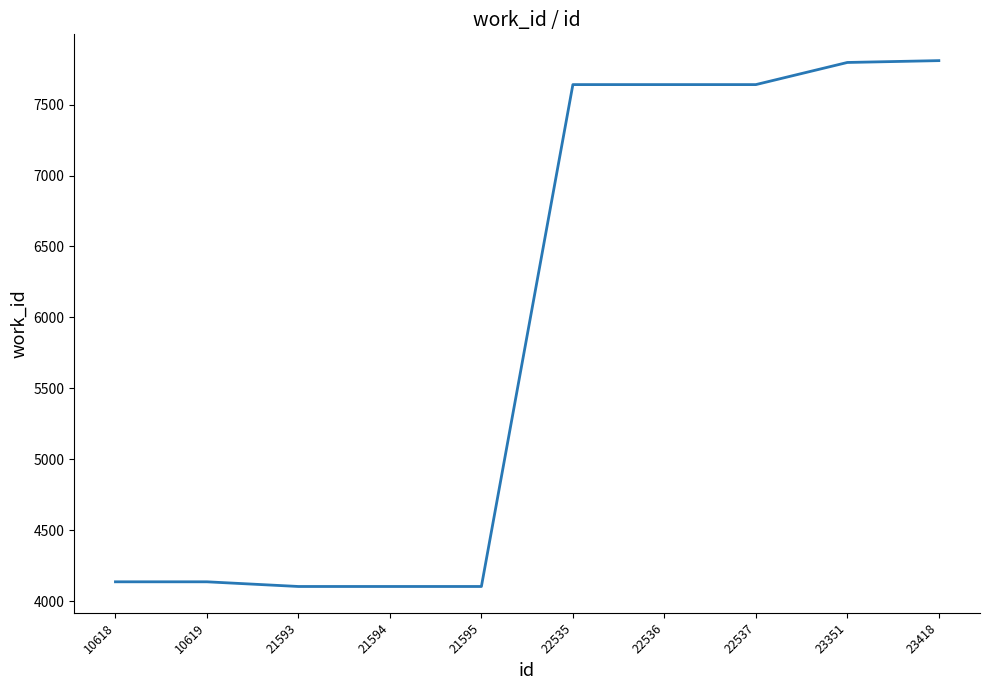

What is the difference between the maximum and minimum values?

3707